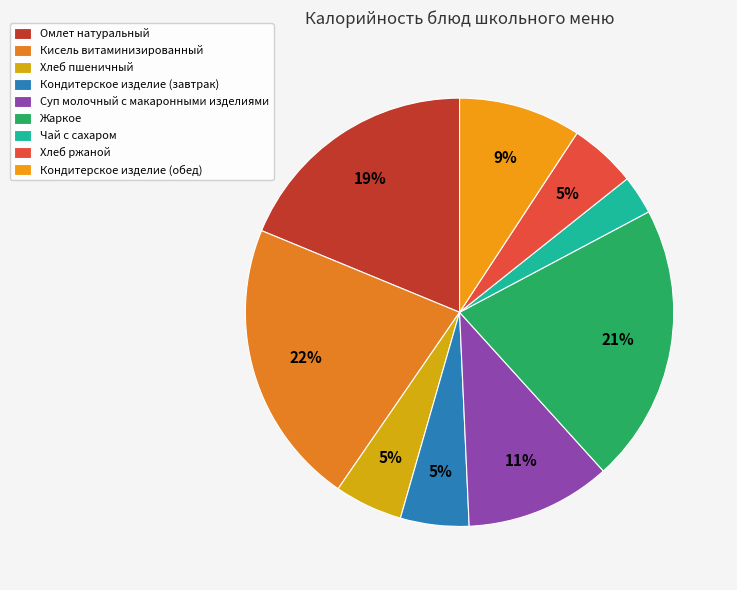

Which category has the smallest portion of the pie?

Чай с сахаром